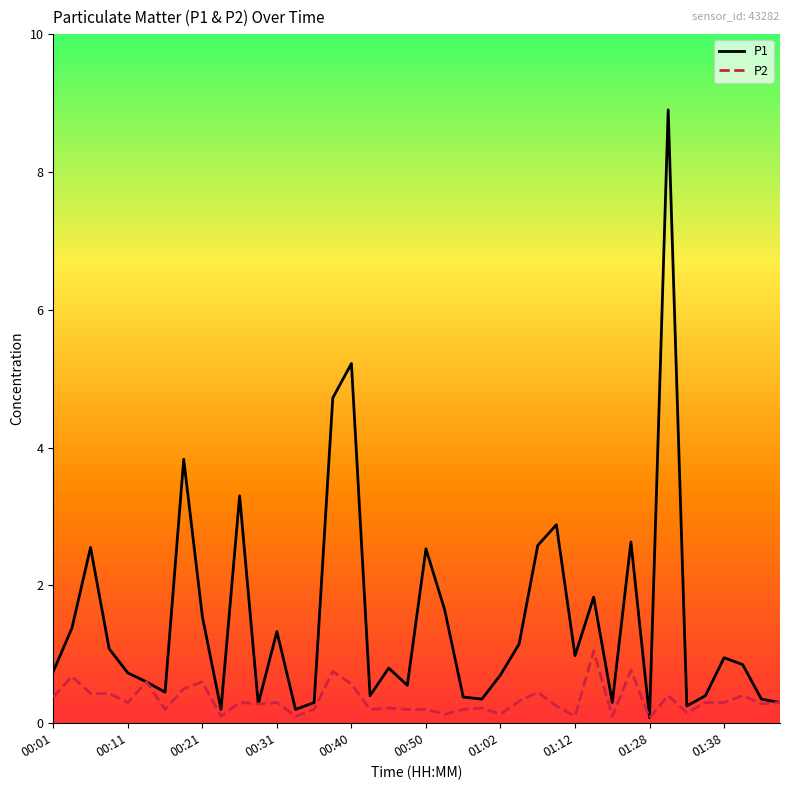

Rank the series by their maximum value, from lowest to highest.

P2, P1